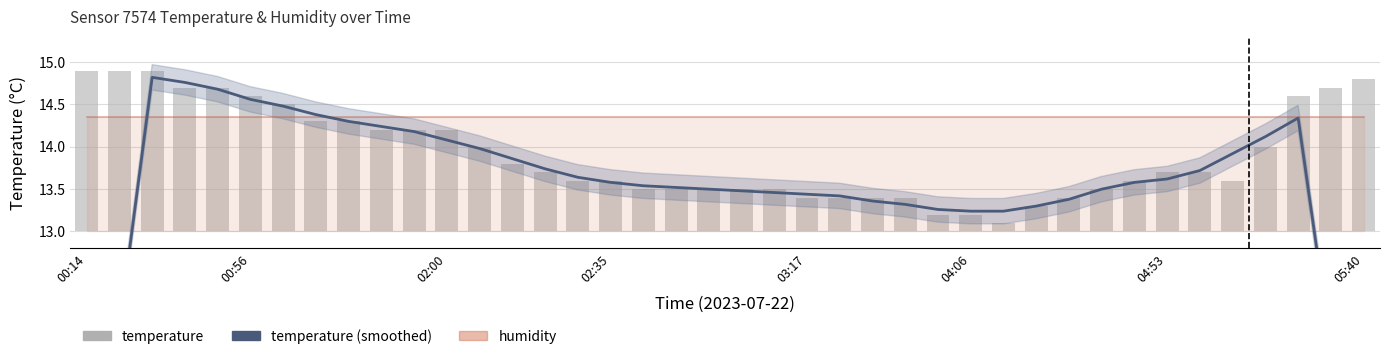

Is the value of temperature (smoothed) at 26 greater than the value of temperature at 29?

Yes